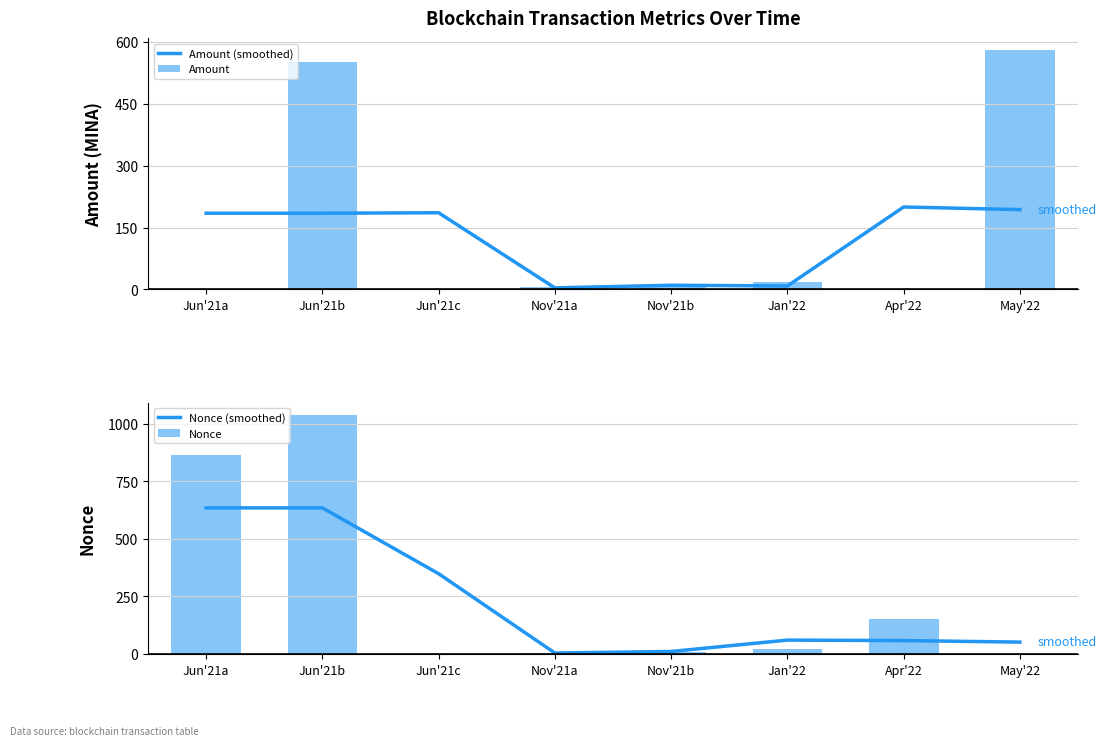

At which label does Amount (smoothed) first exceed 184?

Jun'21a